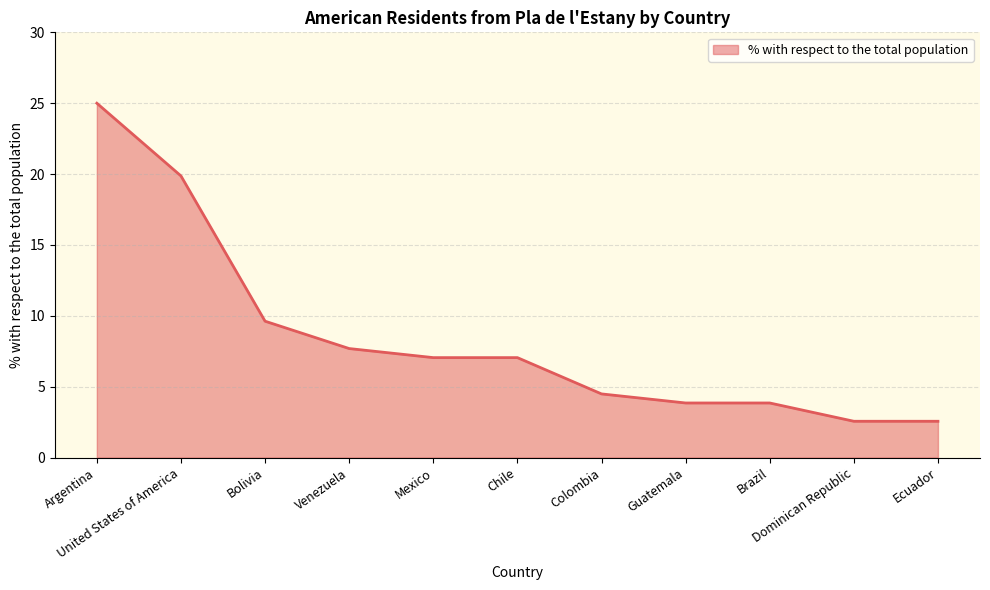

What is the sum of the values at Bolivia and Dominican Republic?

12.2